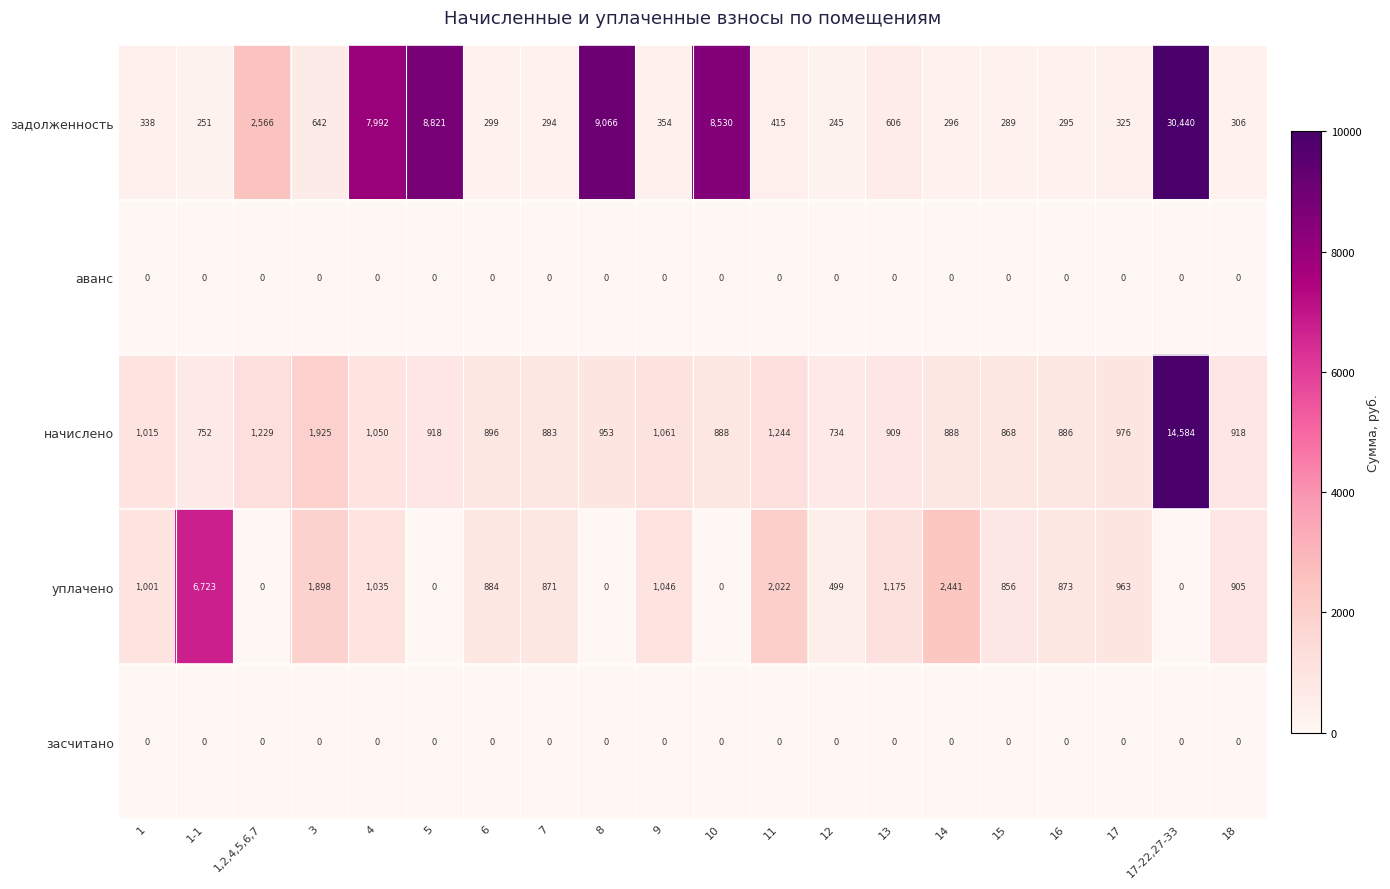

The value of аванс at 6 is 0. True or false?

True